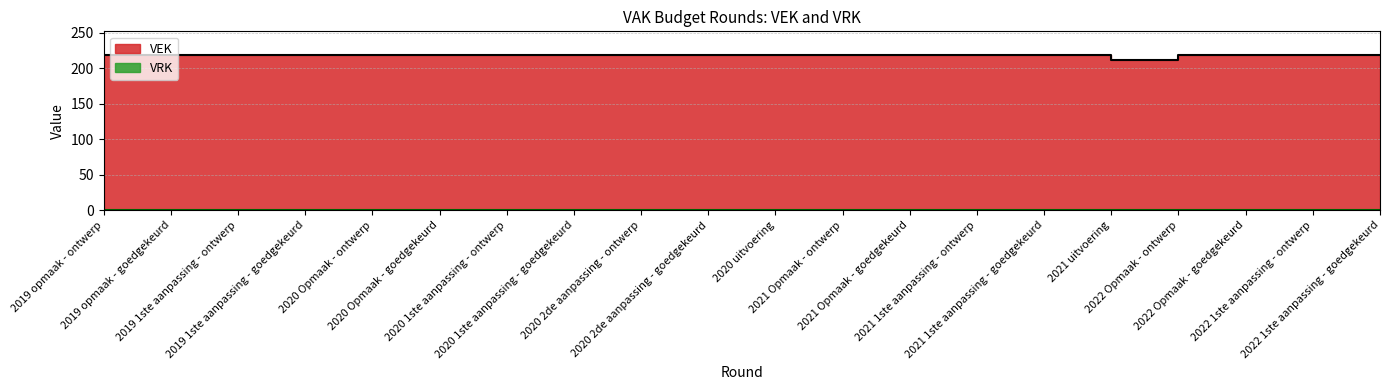

Rank the categories by value from highest to lowest.

2019 opmaak - ontwerp, 2019 opmaak - goedgekeurd, 2019 1ste aanpassing - ontwerp, 2019 1ste aanpassing - goedgekeurd, 2020 Opmaak - ontwerp, 2020 Opmaak - goedgekeurd, 2020 1ste aanpassing - ontwerp, 2020 1ste aanpassing - goedgekeurd, 2020 2de aanpassing - ontwerp, 2020 2de aanpassing - goedgekeurd, 2021 Opmaak - ontwerp, 2021 Opmaak - goedgekeurd, 2021 1ste aanpassing - ontwerp, 2021 1ste aanpassing - goedgekeurd, 2022 Opmaak - ontwerp, 2022 Opmaak - goedgekeurd, 2022 1ste aanpassing - ontwerp, 2022 1ste aanpassing - goedgekeurd, 2020 uitvoering, 2021 uitvoering